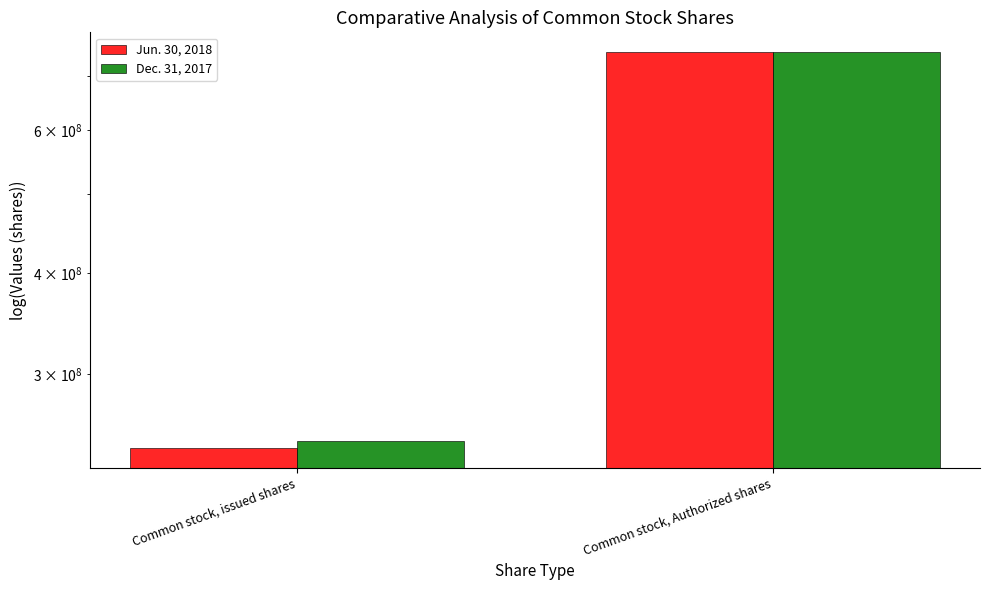

Is the value of Jun. 30, 2018 at Common stock, Authorized shares greater than the value of Dec. 31, 2017 at Common stock, issued shares?

Yes